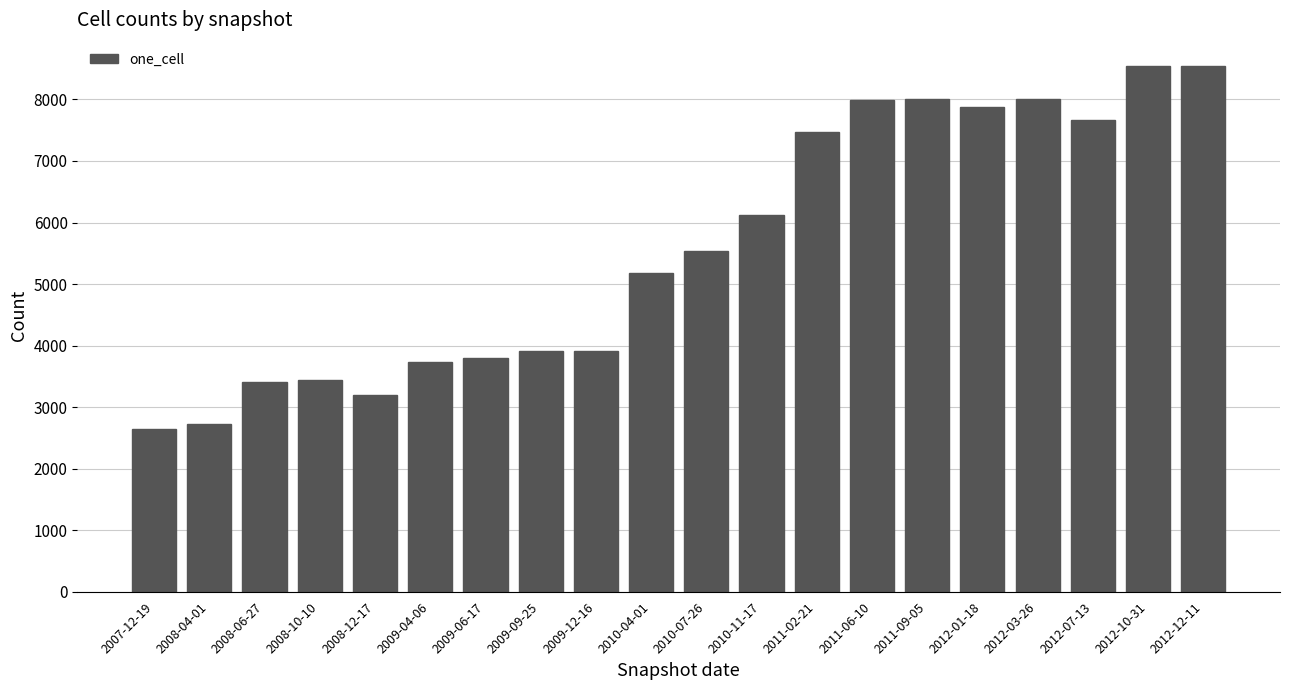

How many bars are there in total?

20